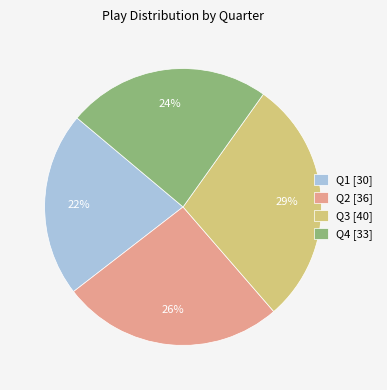

Count the number of slices in the pie.

4